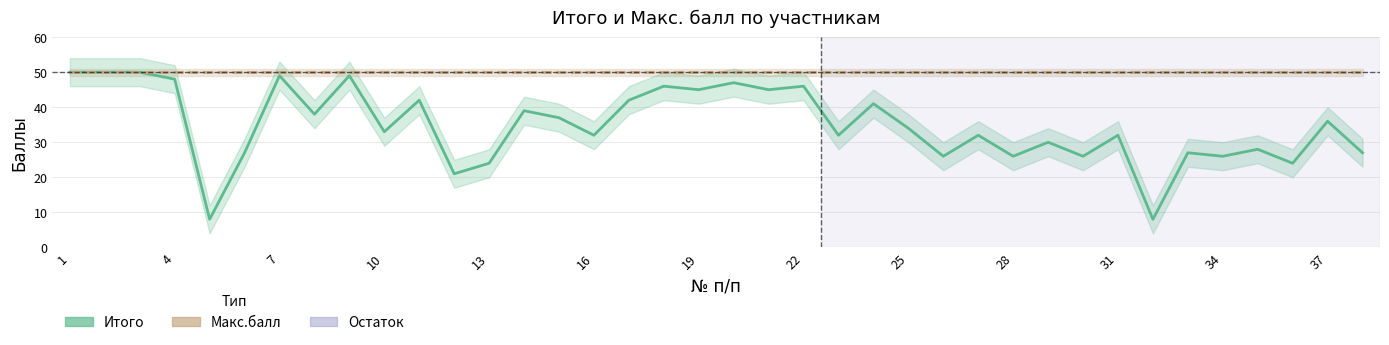

The value of Итого at 29 is 43. True or false?

False